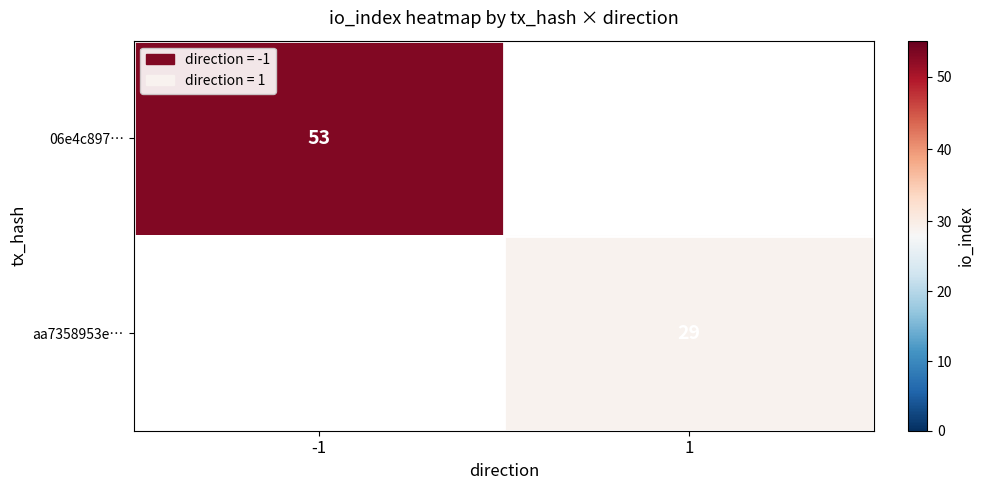

True or false: 06e4c897… has a value of 53 at -1.

True